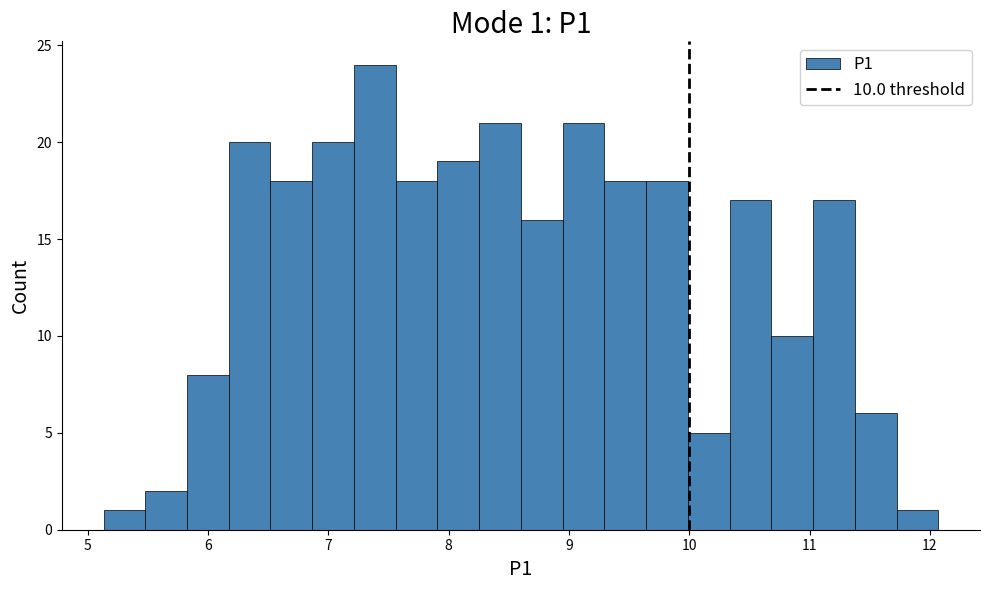

Around what value on the x-axis is the tallest bar? Give the approximate position of its centre, as read against the axis.

7.4